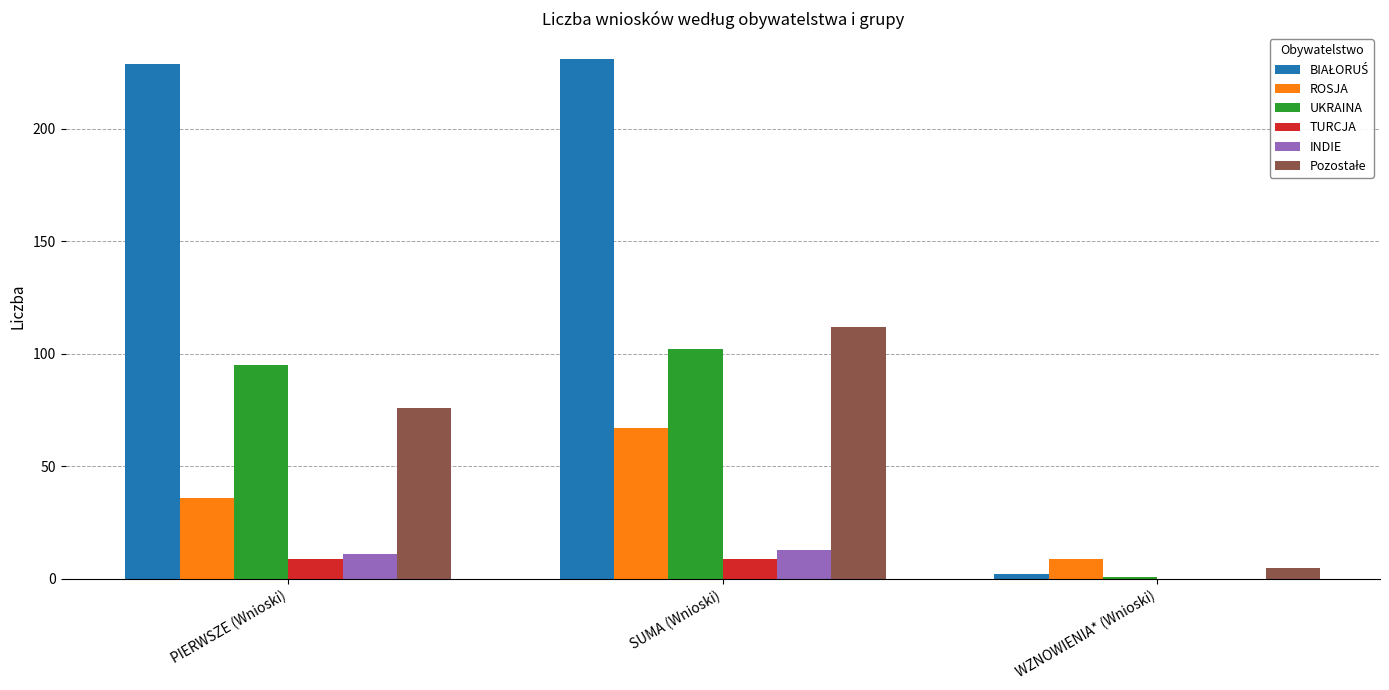

Read the TURCJA value at SUMA (Wnioski).

9